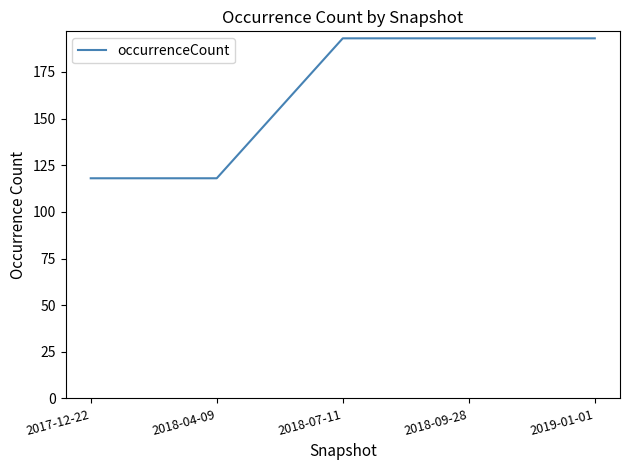

What is the change in value from 2018-04-09 to 2018-09-28?

+75